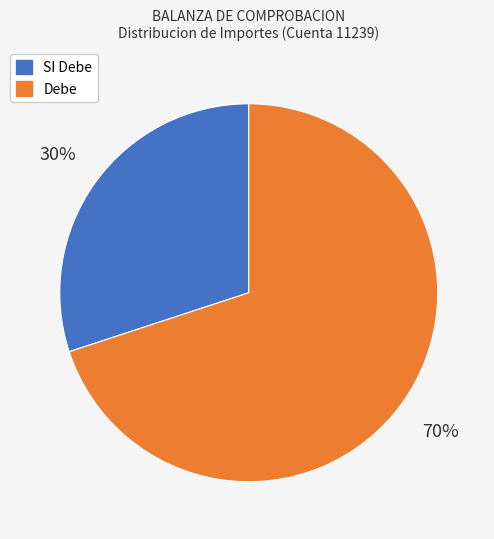

How many segments does this pie chart have?

2